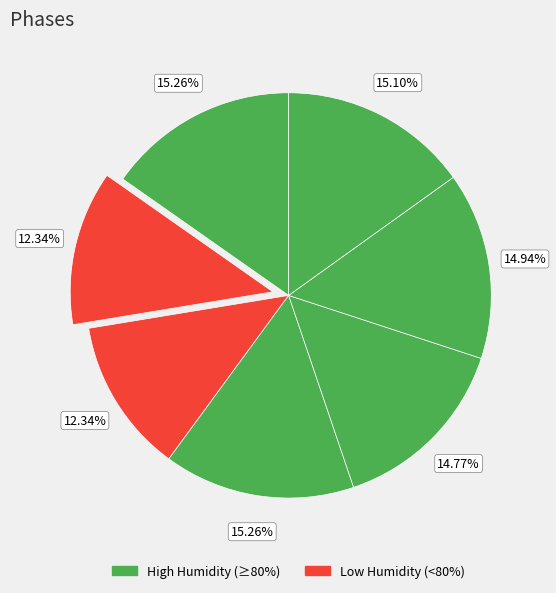

To the nearest percent, what is the average slice percentage?

14%